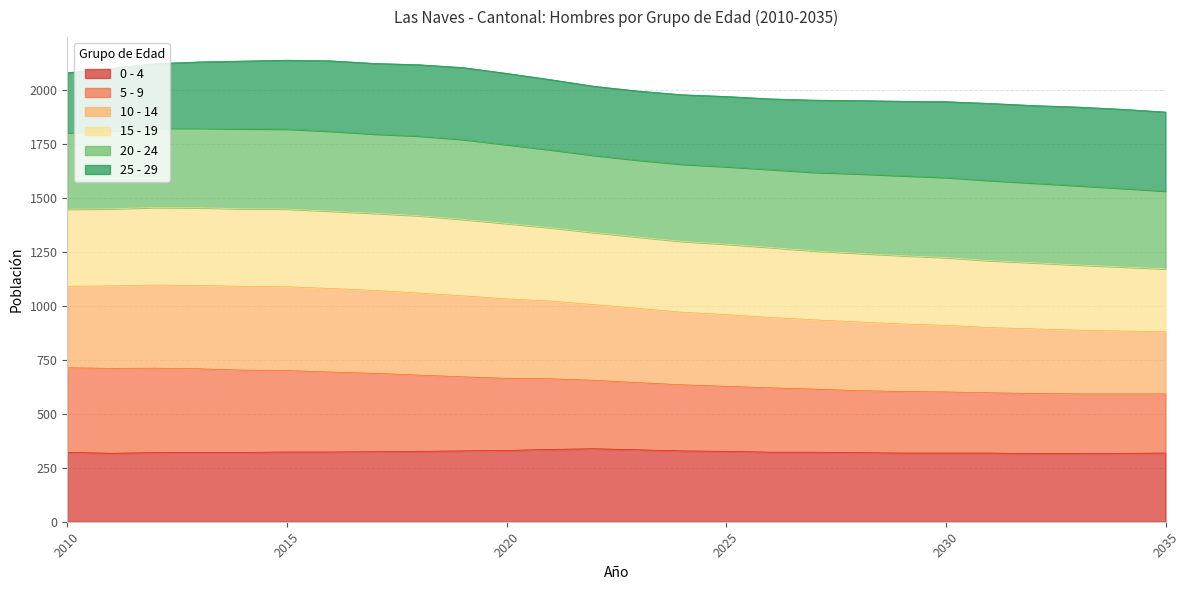

True or false: 0 - 4 and 15 - 19 intersect in this chart.

False